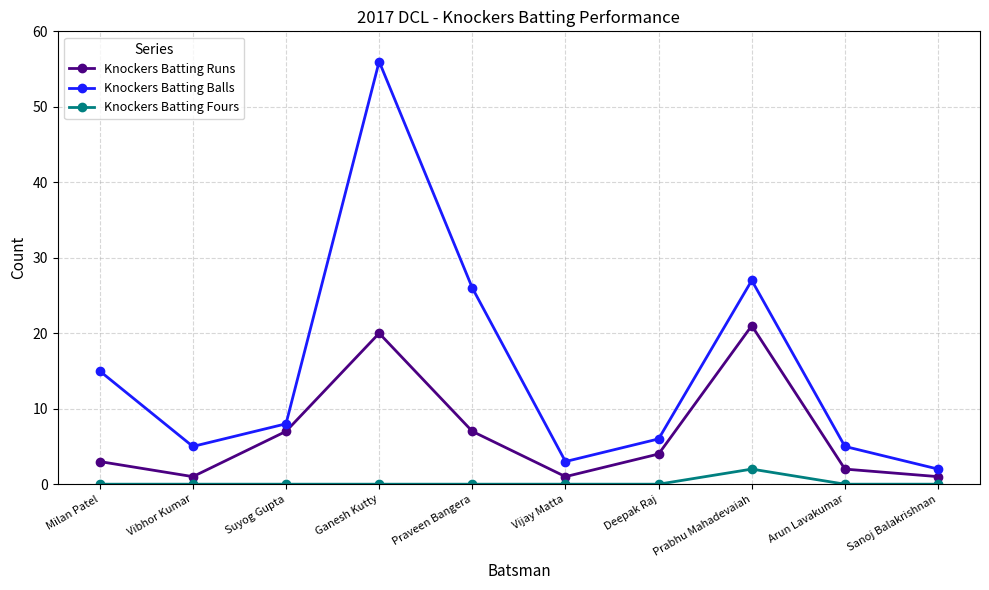

The Knockers Batting Balls series shows 56 at Ganesh Kutty. True or false?

True